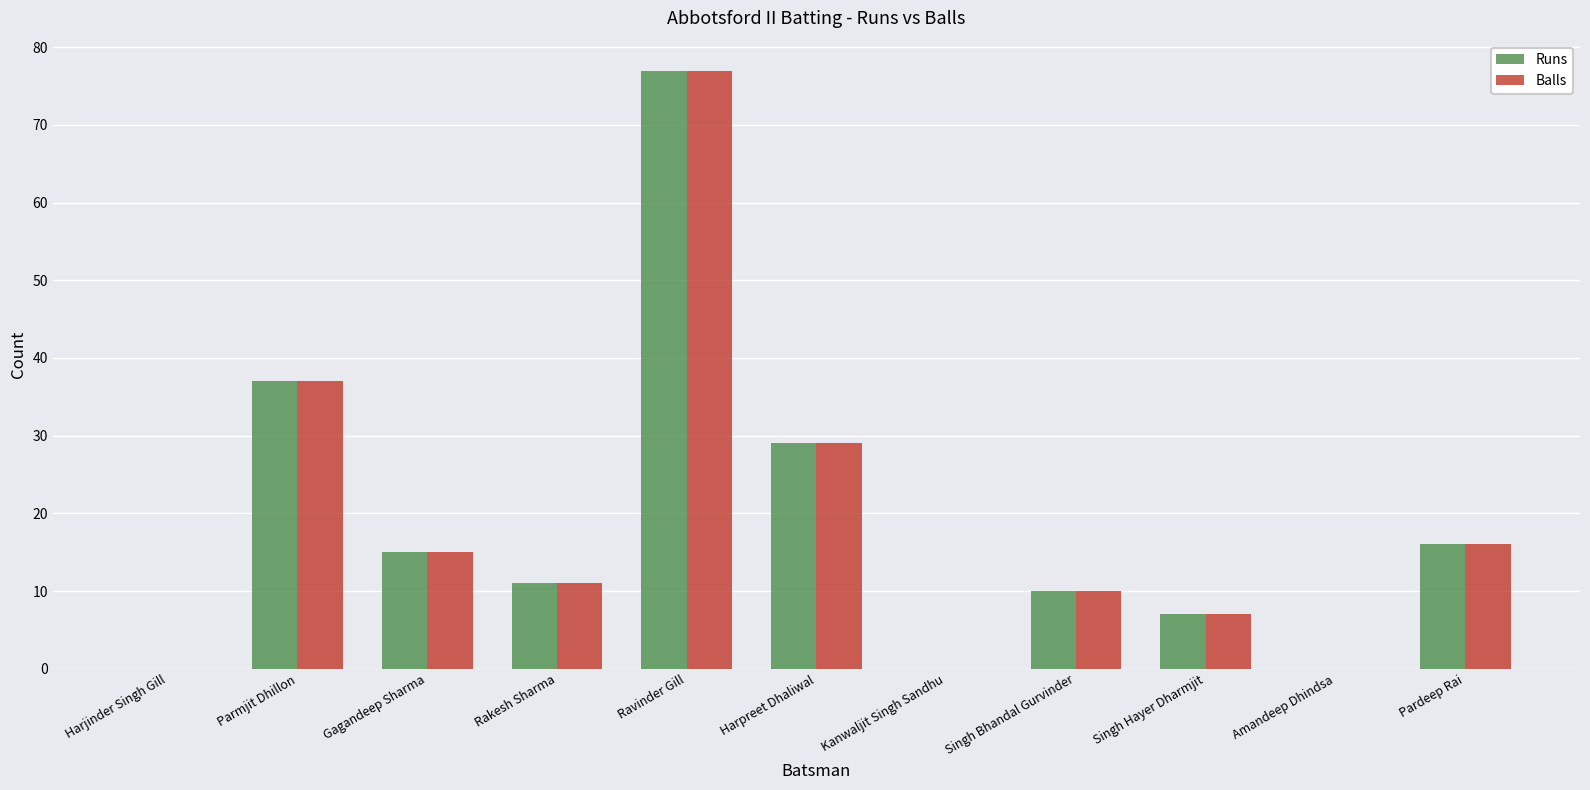

Does the chart contain stacked bars?

No